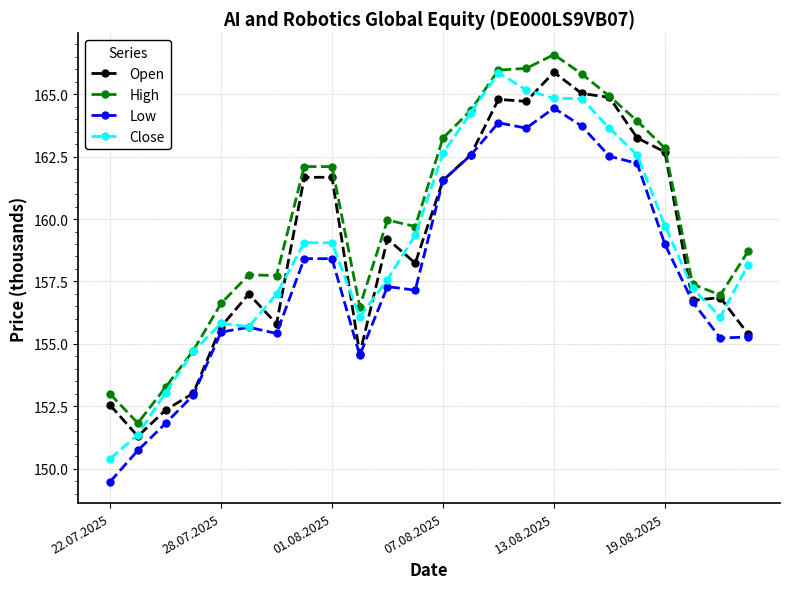

What is the greatest value displayed?

166.6